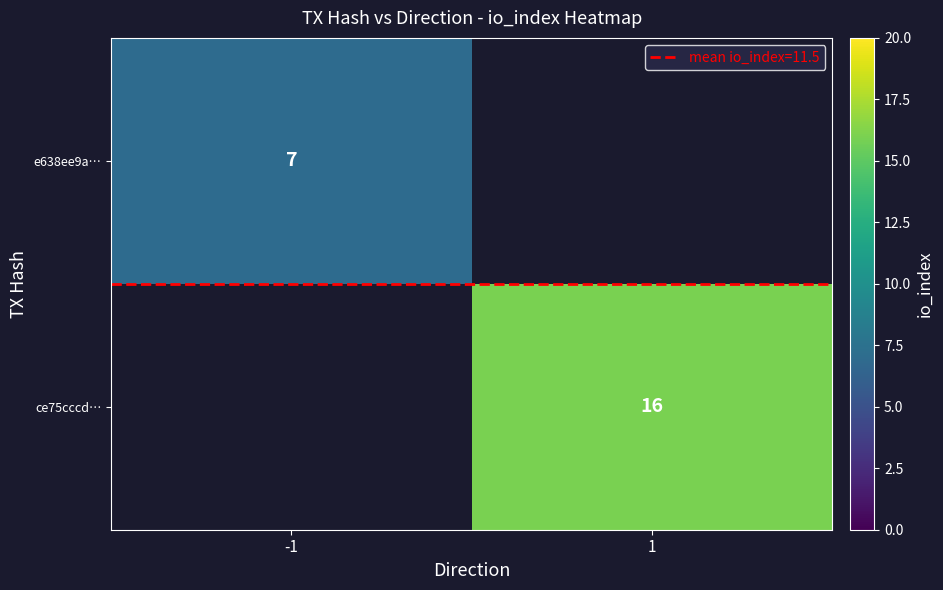

Is the value of e638ee9a… at 1 greater than the value of ce75cccd… at 1?

No